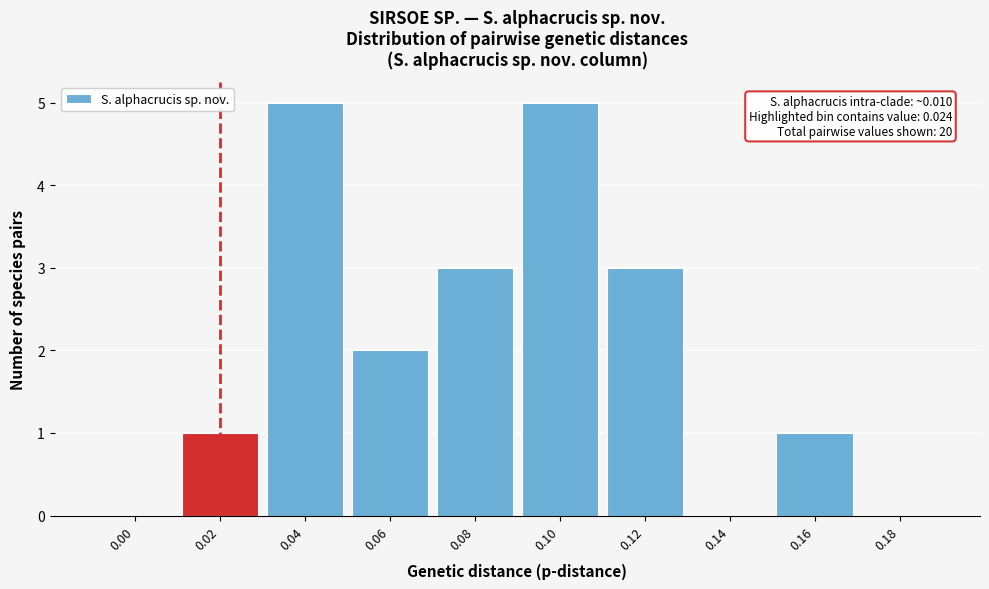

Reading left to right, list all the values displayed in this chart.

0.00=0	0.02=1	0.04=5	0.06=2	0.08=3	0.10=5	0.12=3	0.14=0	0.16=1	0.18=0